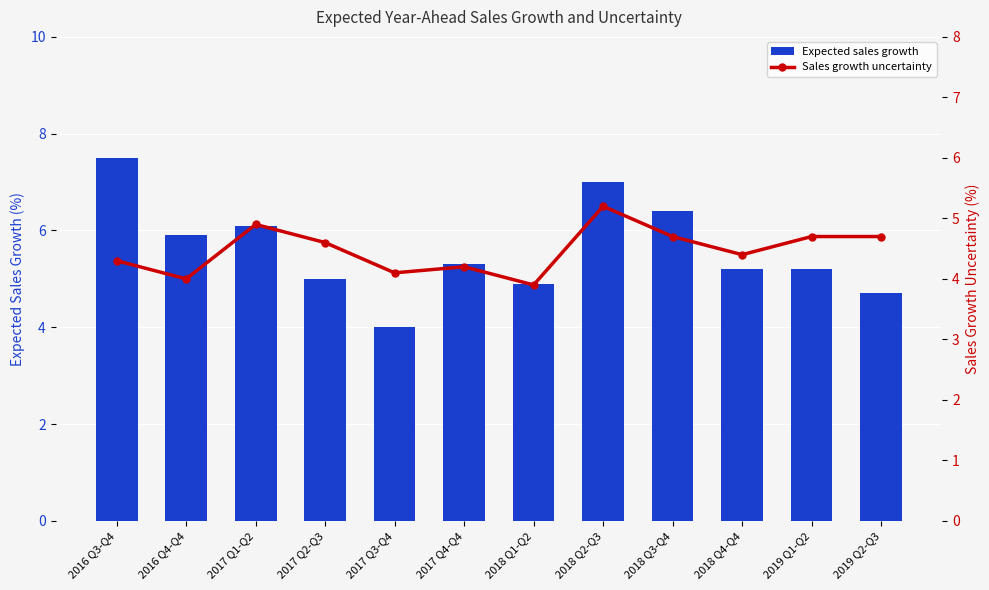

What is the sum of all Expected sales growth values?

67.2